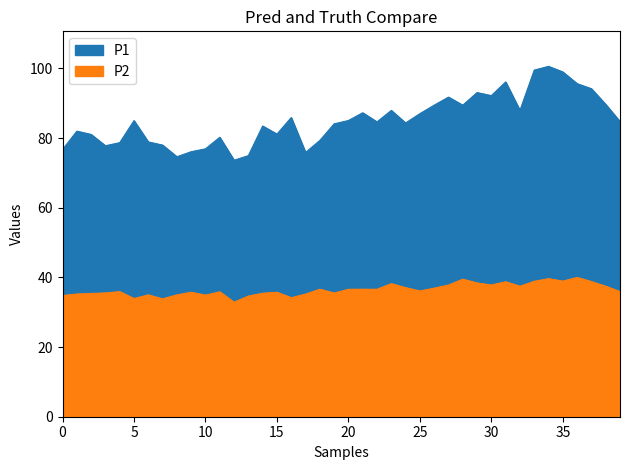

Between 9 and 31, which is larger?

31